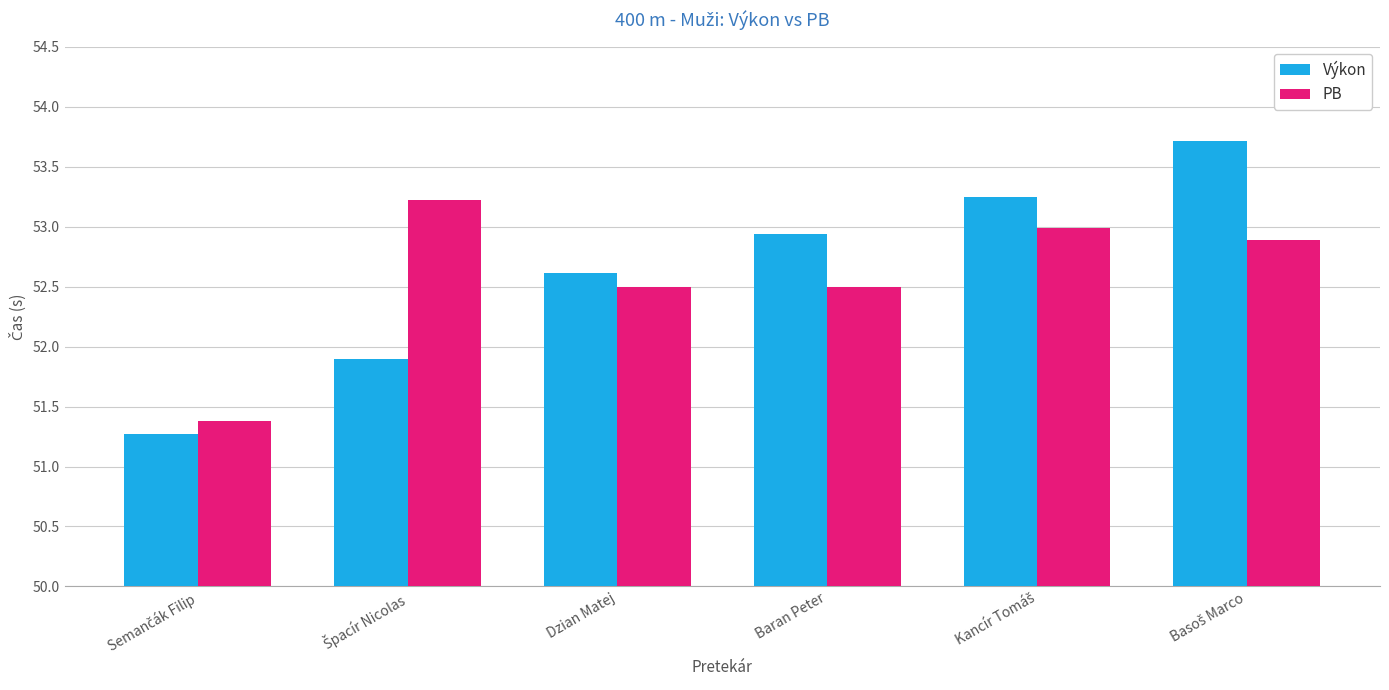

How many groups of bars are there?

6